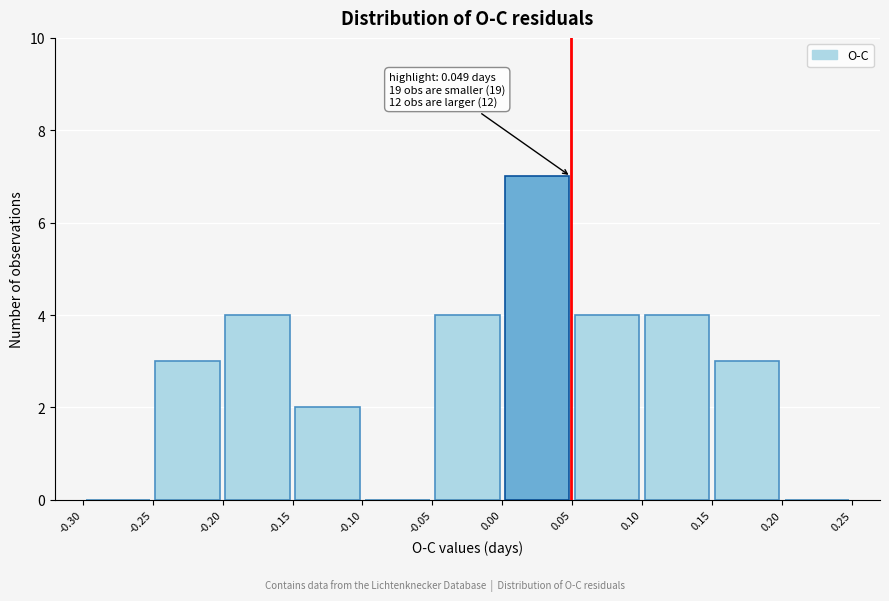

Over which range of the x-axis is the bar tallest?

0.00 to 0.05